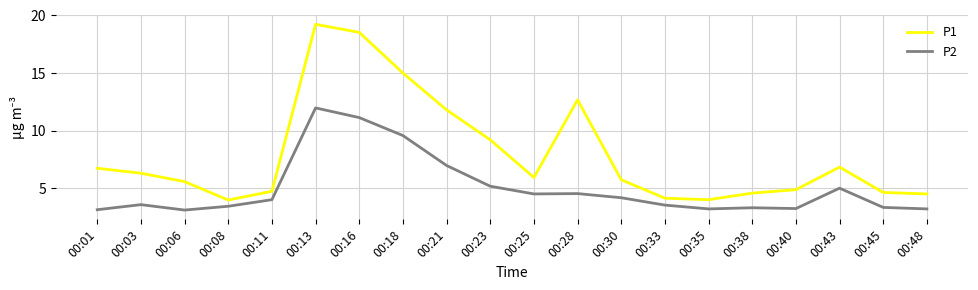

At how many categories does at least one series exceed 18?

2